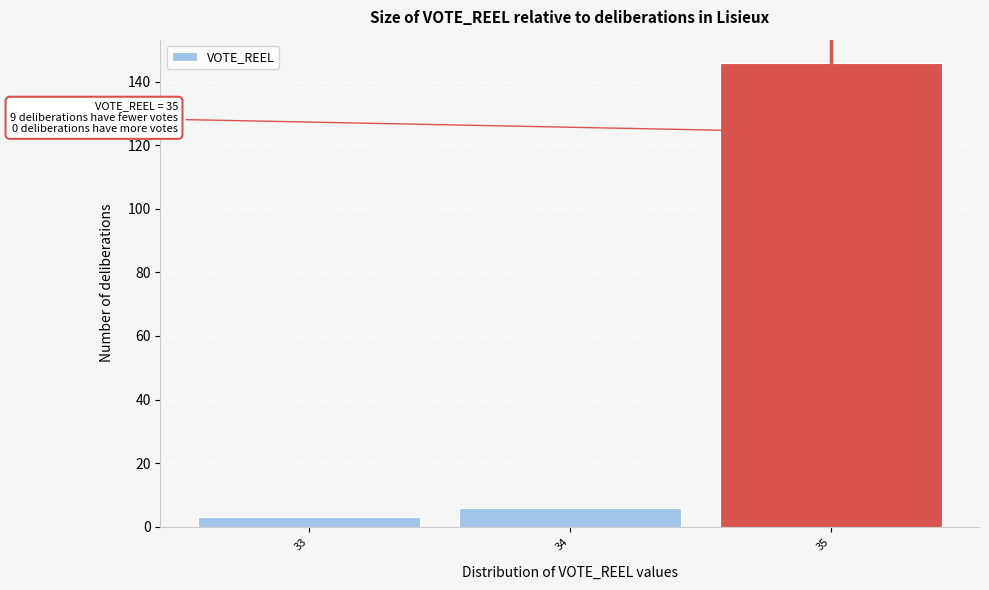

Over which range of the x-axis is the bar tallest?

34.5 to 35.5